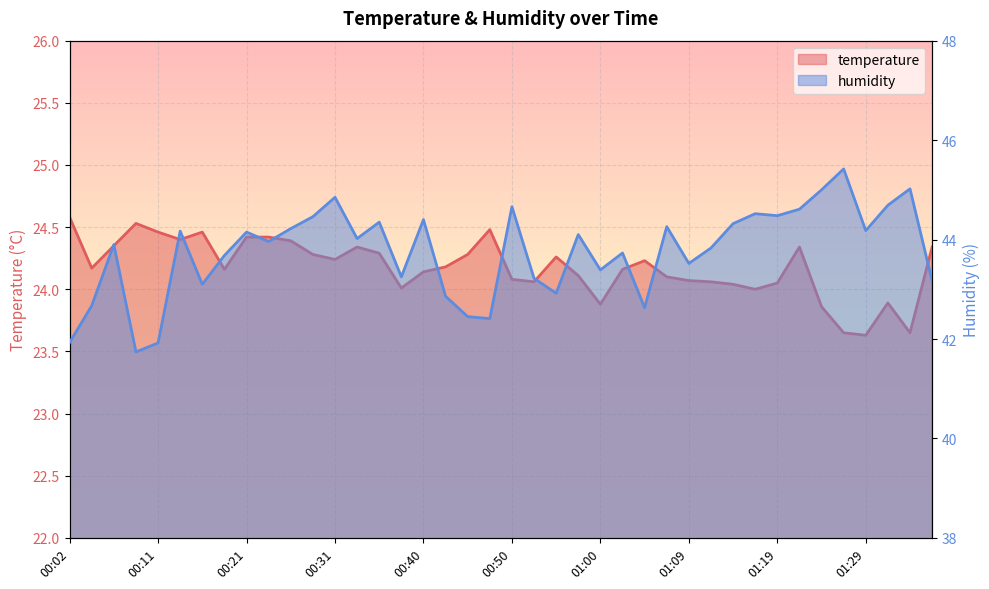

At which label is humidity closest to 43?

00:55